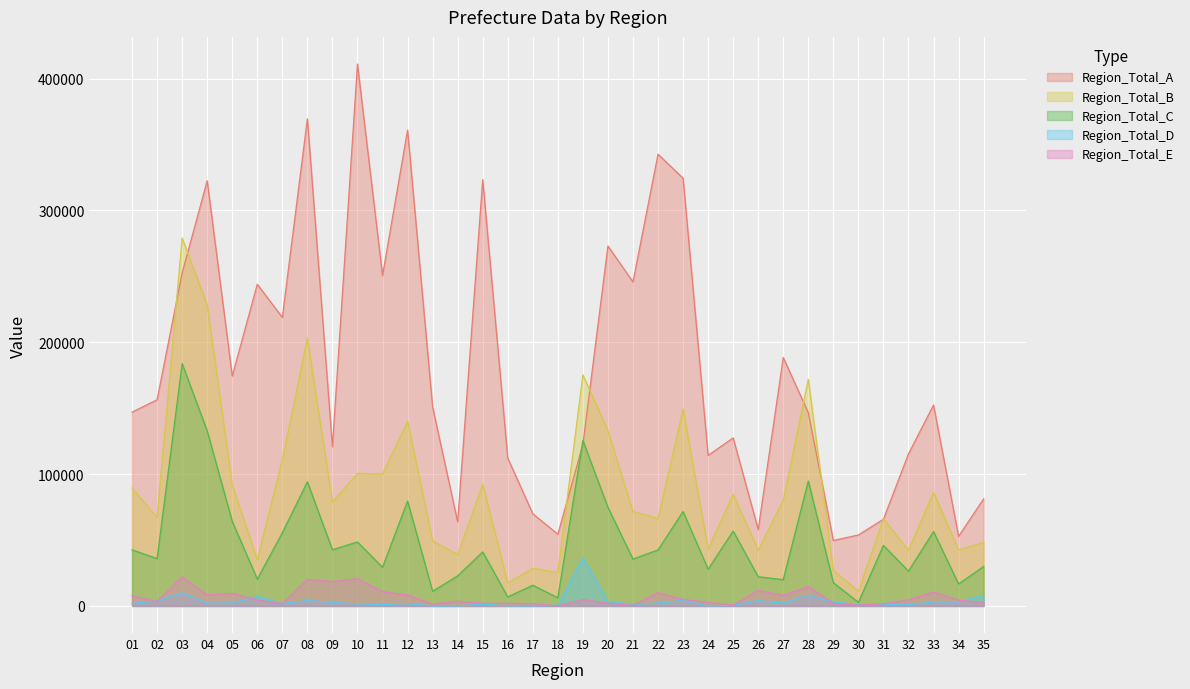

Rank the categories by Total_col6 value from lowest to highest.

18, 21, 25, 30, 13, 31, 17, 07, 29, 15, 16, 20, 35, 24, 02, 14, 34, 06, 32, 19, 23, 01, 27, 04, 12, 05, 22, 33, 11, 26, 28, 09, 08, 10, 03